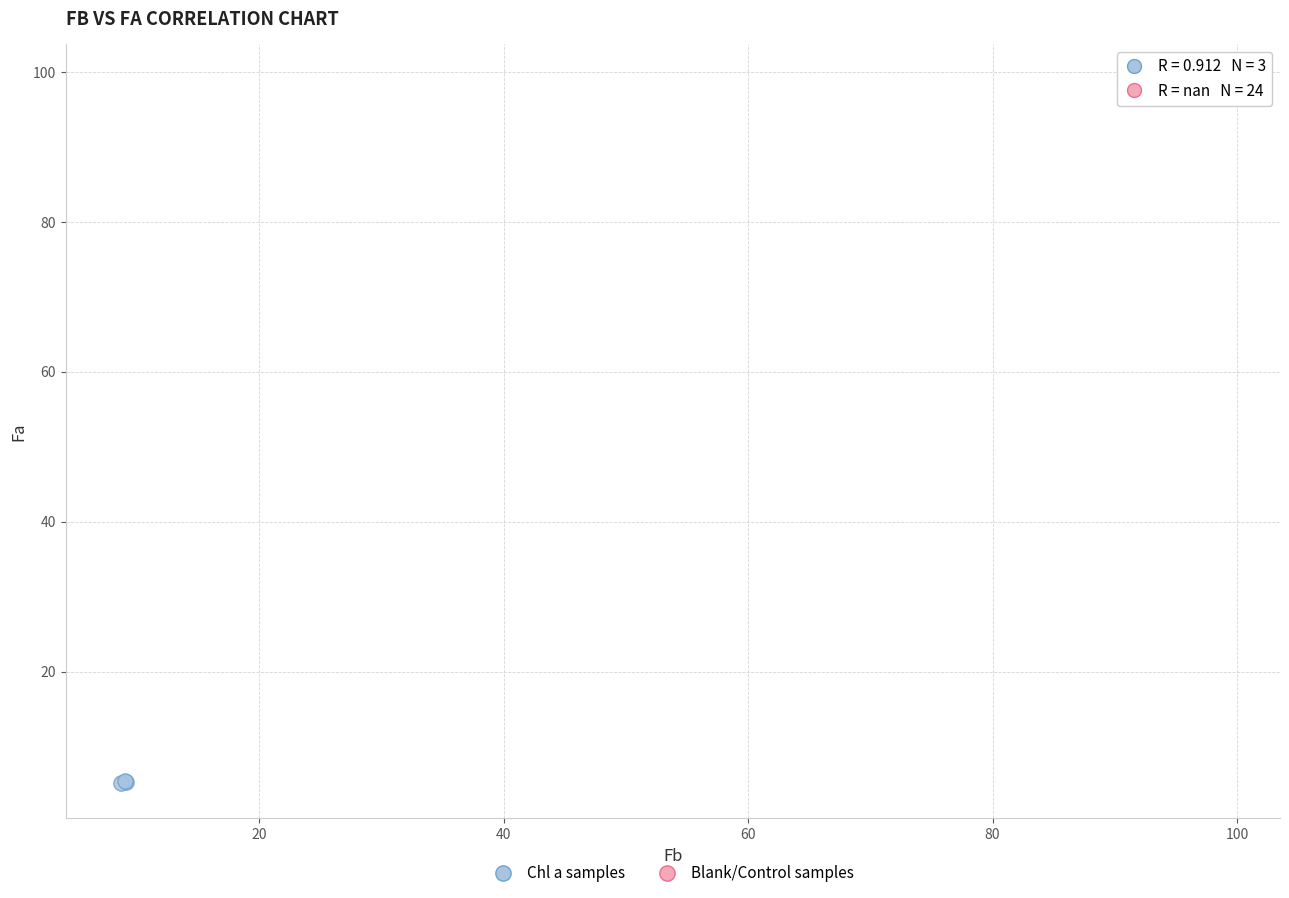

Which series reaches the minimum Y coordinate?

Chl a samples